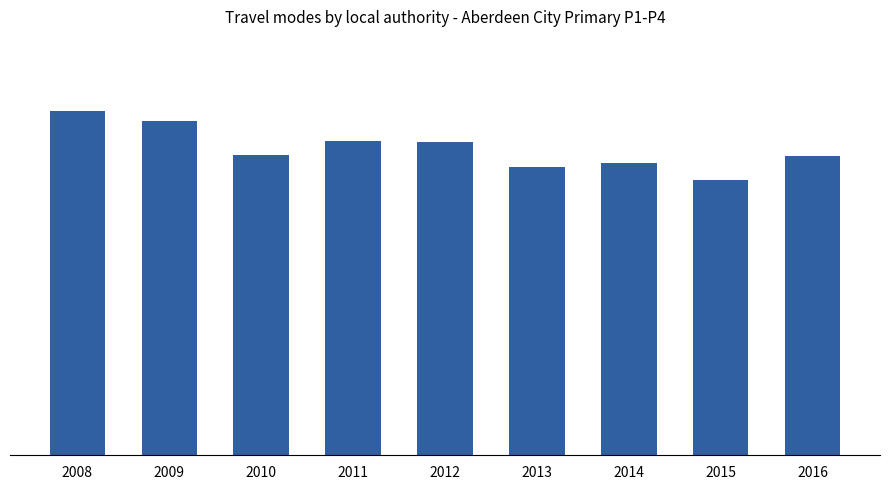

Reading left to right, extract all data points from this chart.

2008=0.6	2009=0.6	2010=0.5	2011=0.6	2012=0.6	2013=0.5	2014=0.5	2015=0.5	2016=0.5